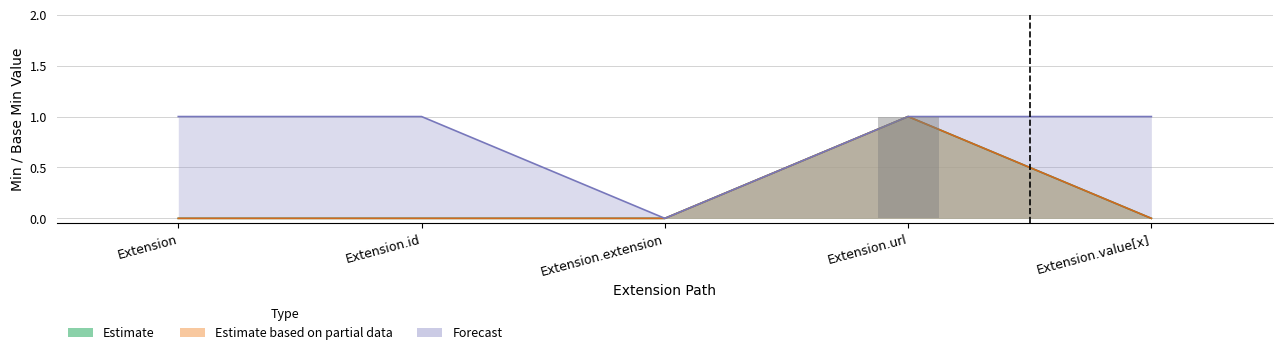

Count the Estimate values in the range 0 to 1.

5